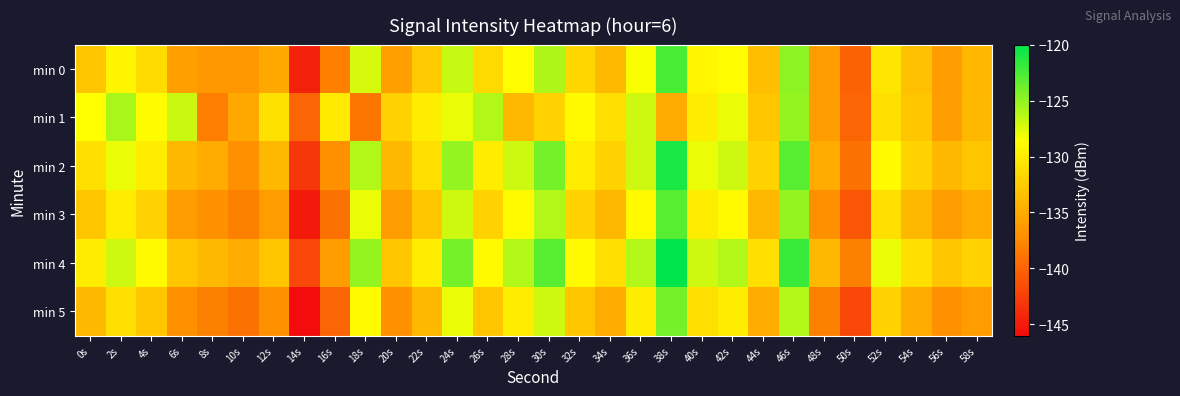

Count the number of data series in this chart.

6